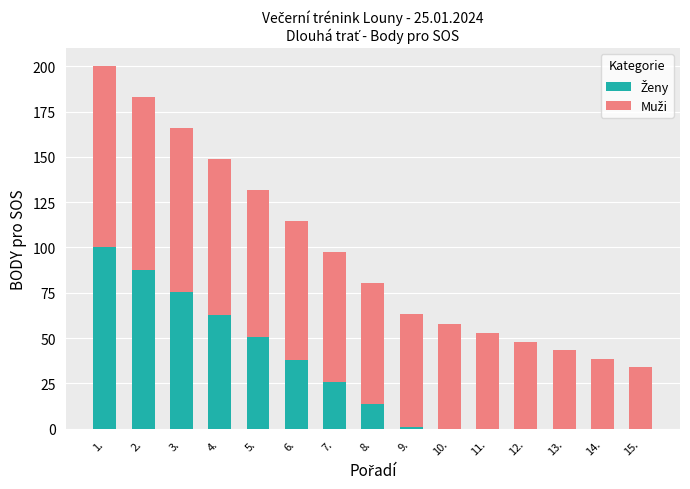

How many distinct data groups are displayed?

2